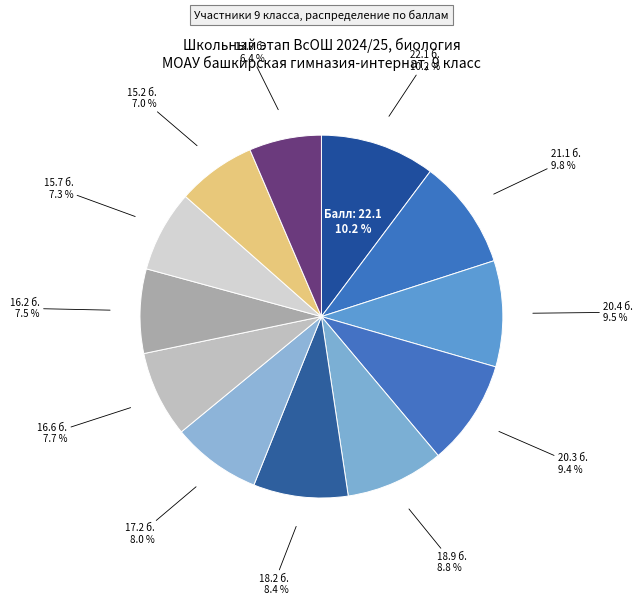

Which category has the smallest portion of the pie?

13.9